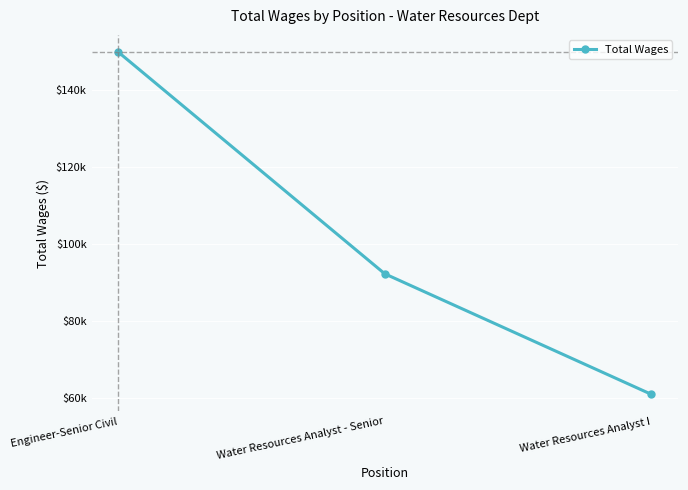

What is the change in value from Water Resources Analyst - Senior to Water Resources Analyst I?

-31350